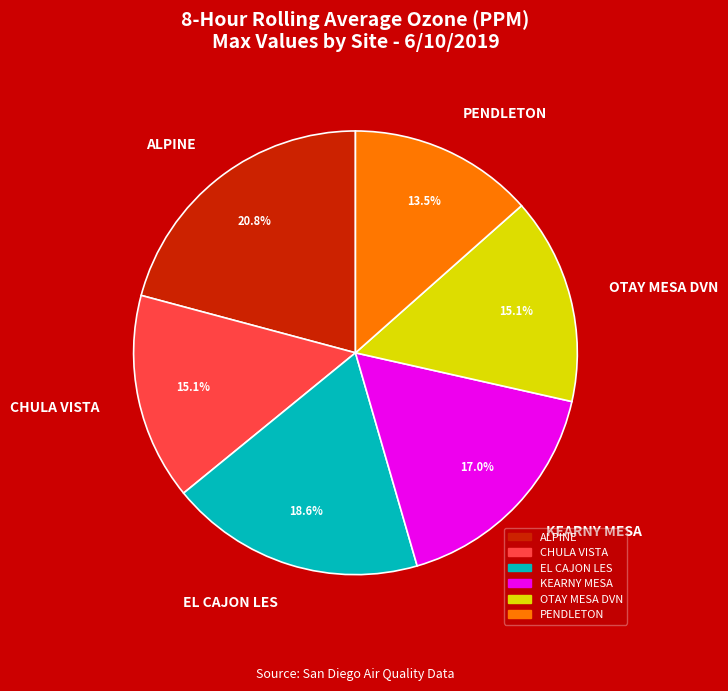

To the nearest percent, what is the average slice percentage?

17%